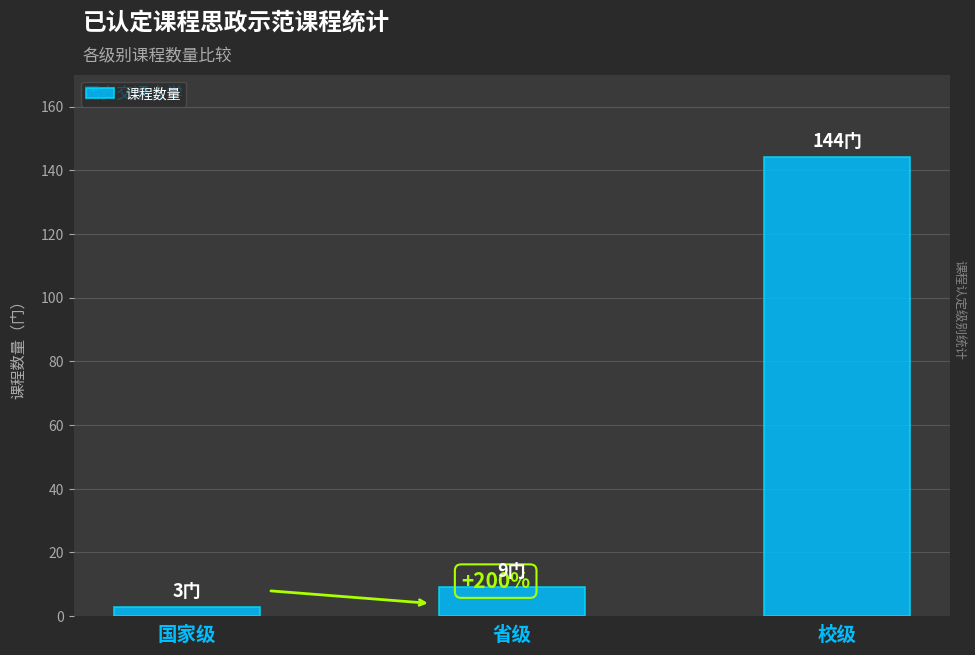

Rank the categories by value from highest to lowest.

校级, 省级, 国家级